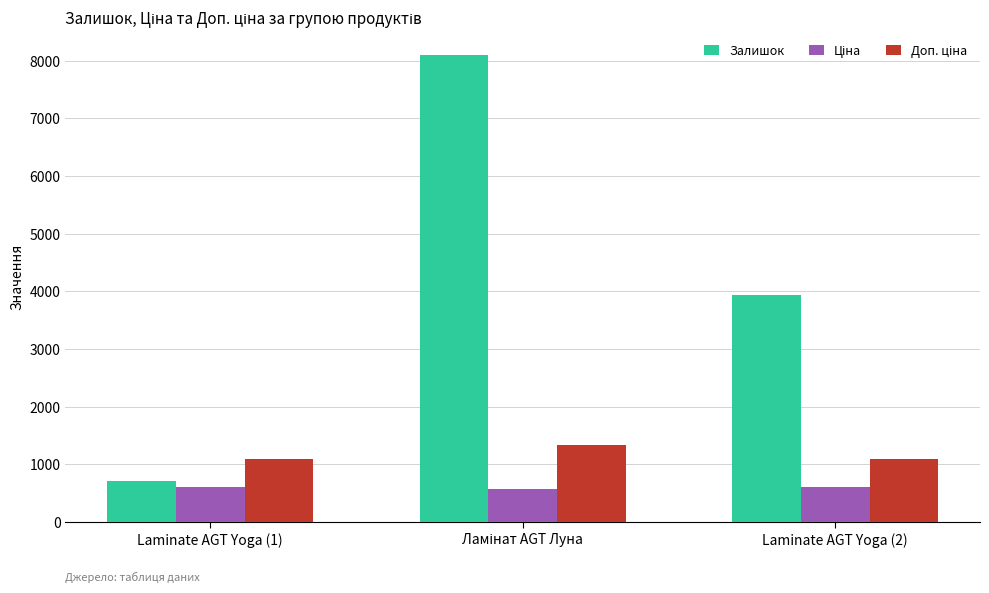

Which series has the widest spread of values?

Залишок